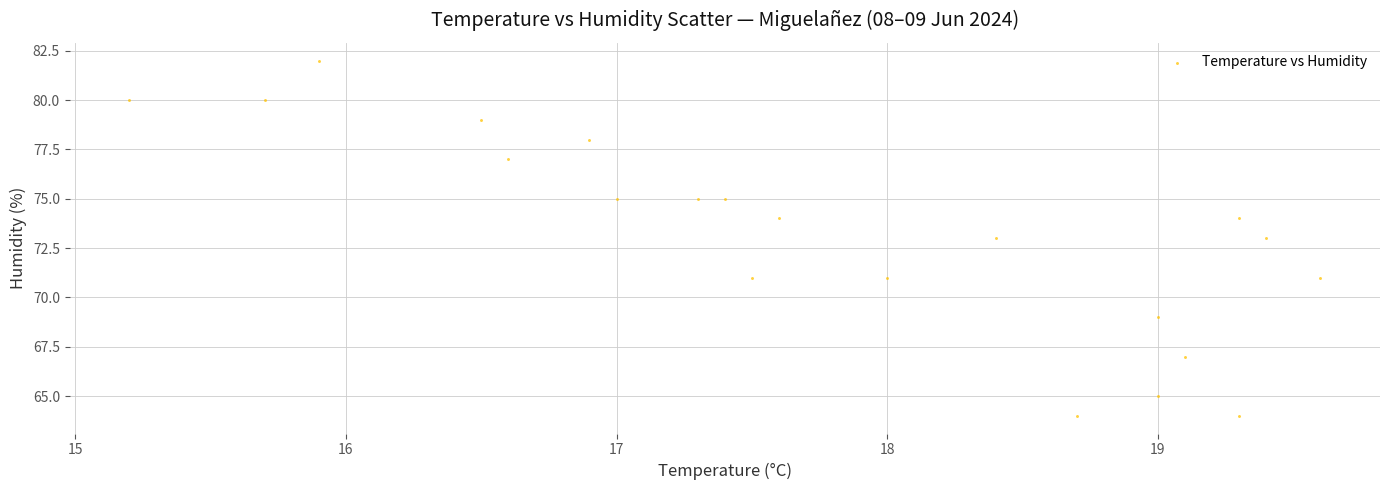

What is the range of Y values (max minus min)?

18